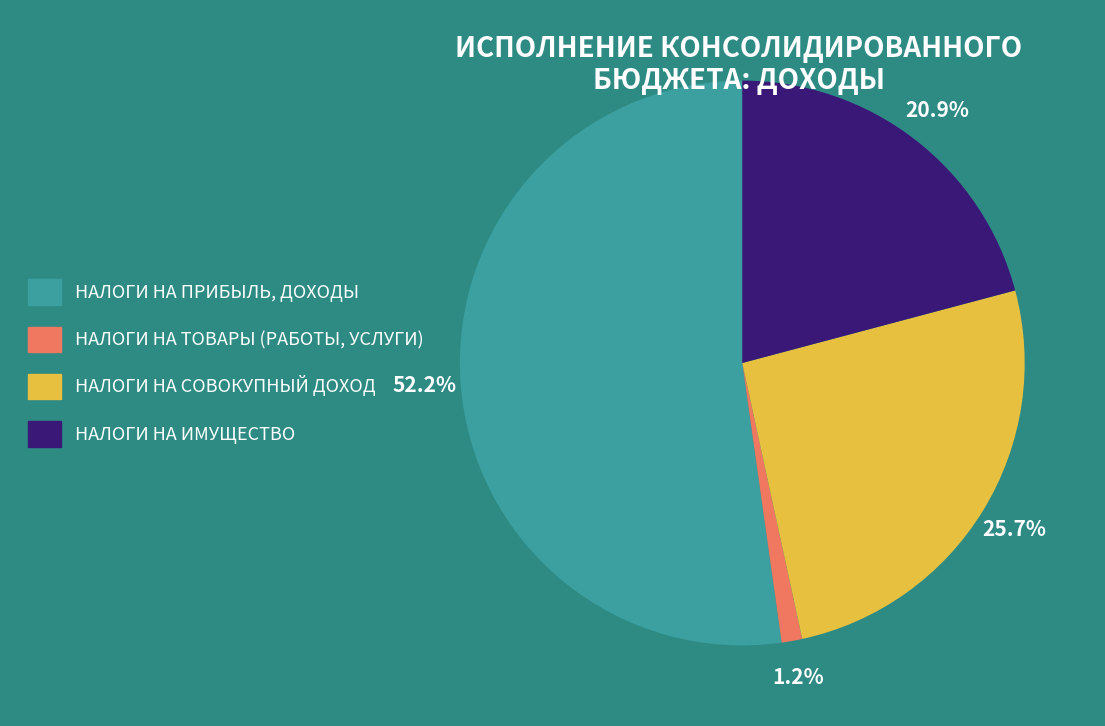

To the nearest percent, what is the difference between the largest and smallest slice percentages?

51%